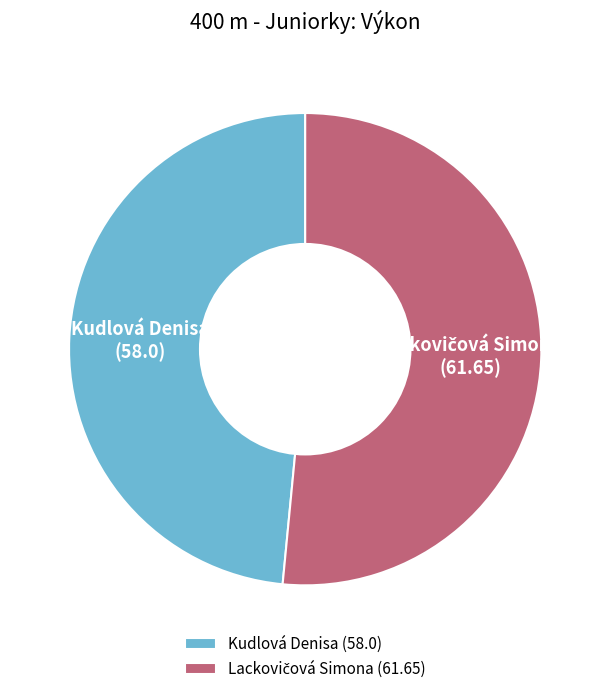

True or false: Kudlová Denisa accounts for 57% of the total.

False